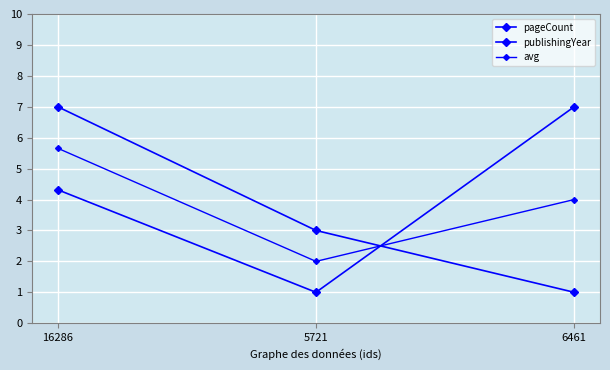

How many lines are shown in the chart?

3